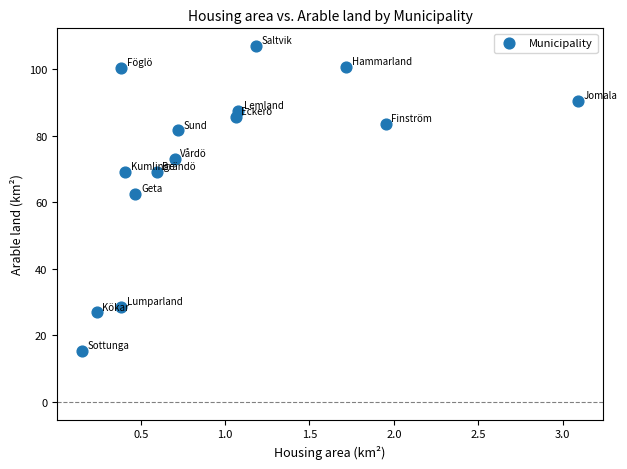

What Y value in the scatter plot is closest to 61?

62.6